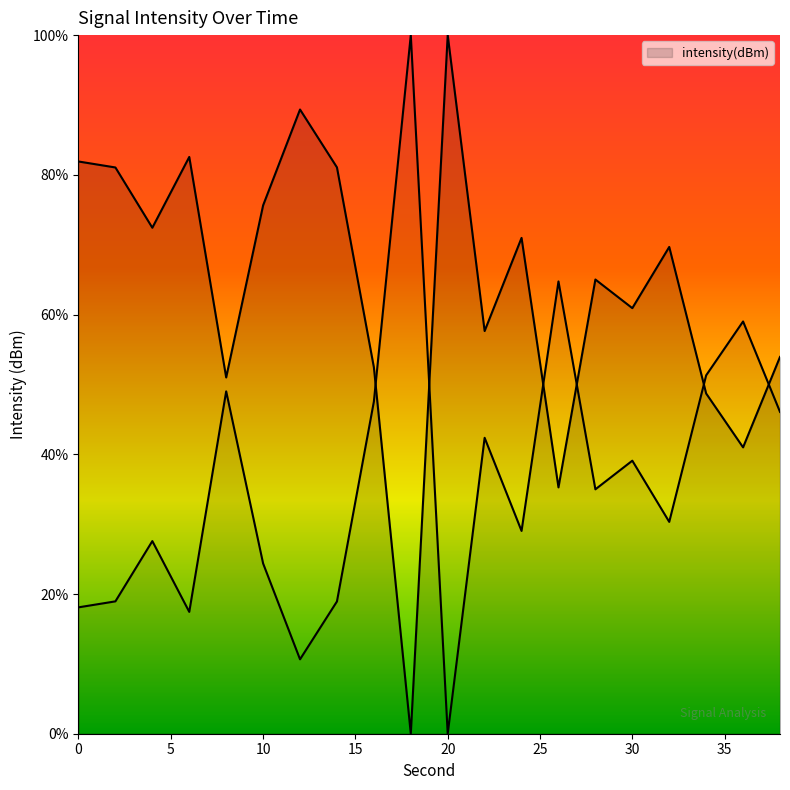

At which category does the data reach its first local valley?

4